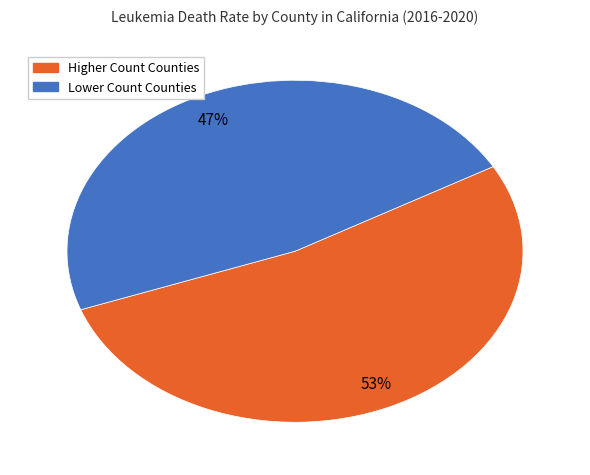

Count the number of slices in the pie.

2